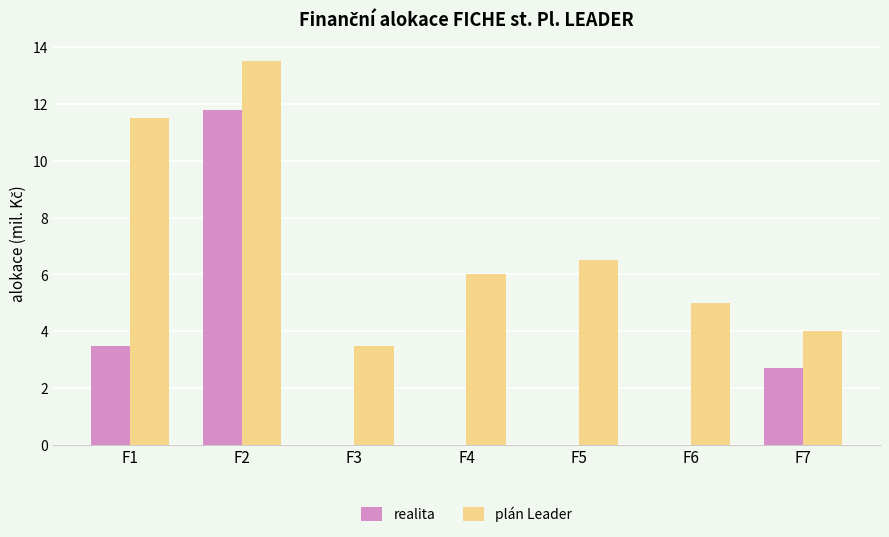

What is the difference between the realita values at F3 and F1?

3.5